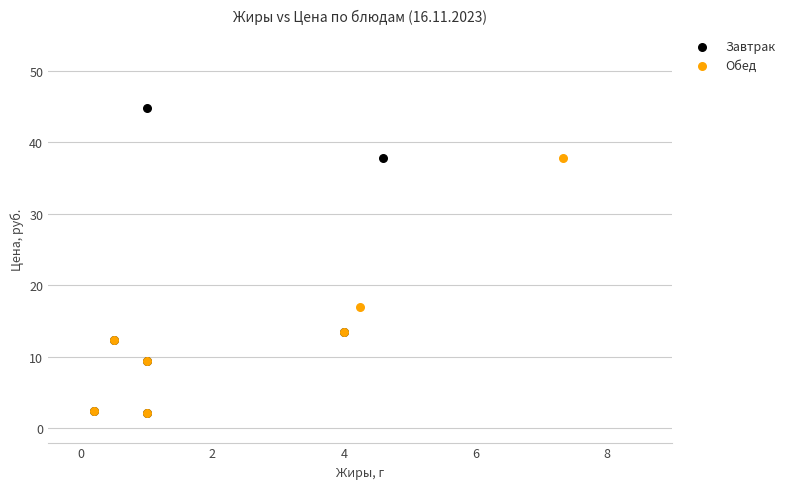

Which series reaches the maximum Y coordinate?

Завтрак